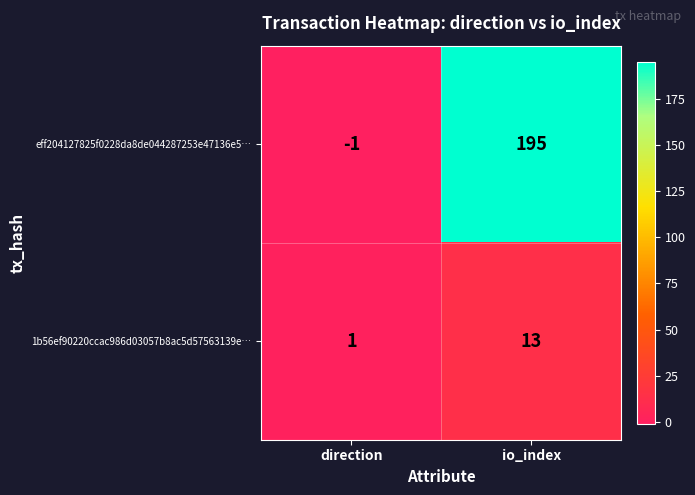

What value does the eff204127825f0228da8de044287253e47136e5… series have at io_index, to the nearest 5?

195